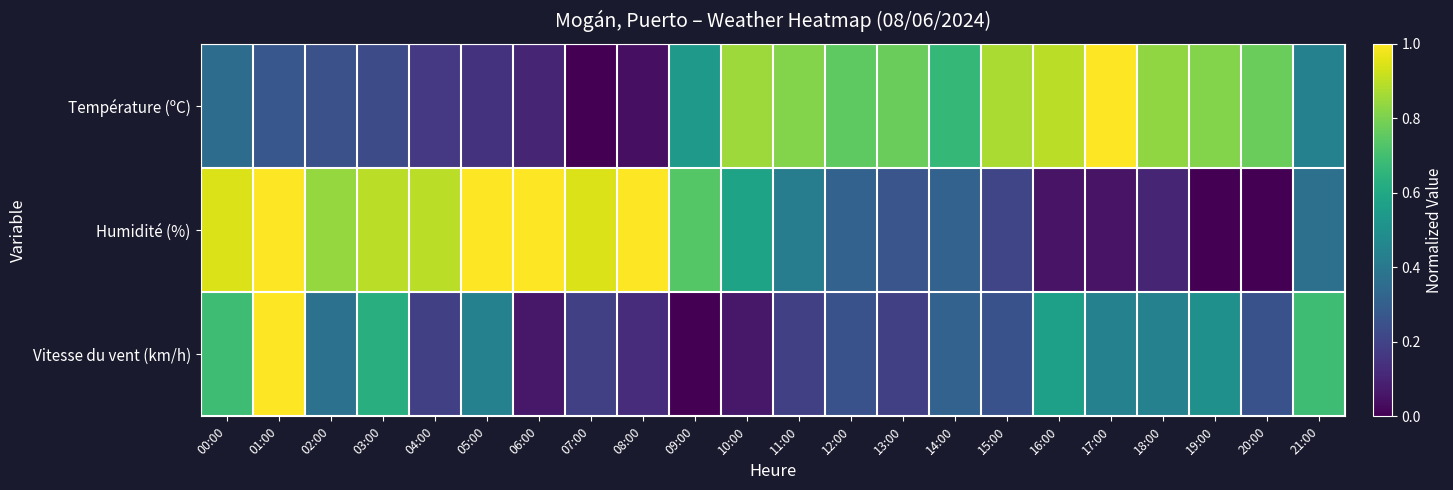

Which series has the largest total across all categories?

Humidité (%)